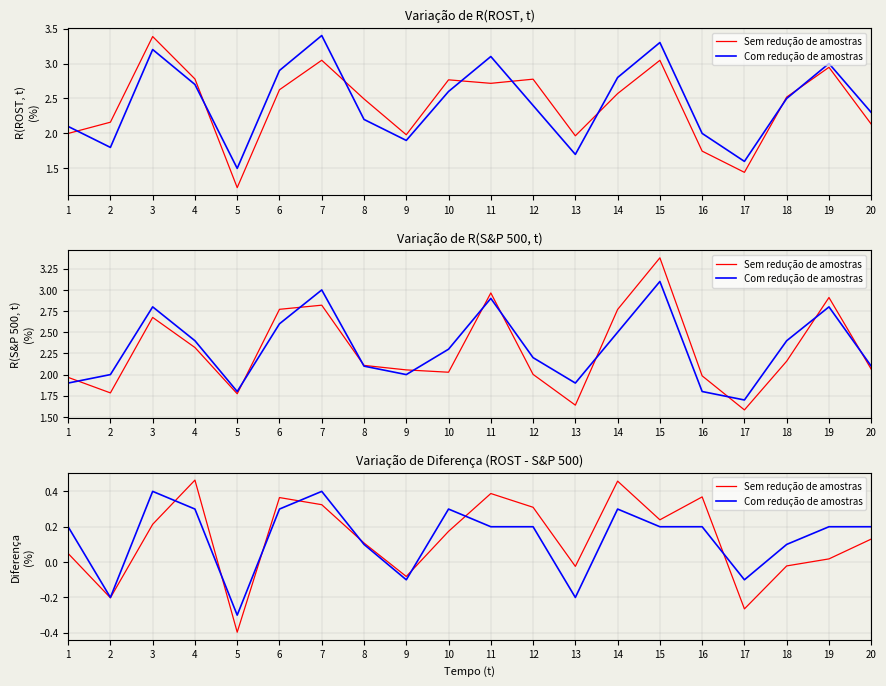

What is the highest value of the Com redução de amostras series?

0.4